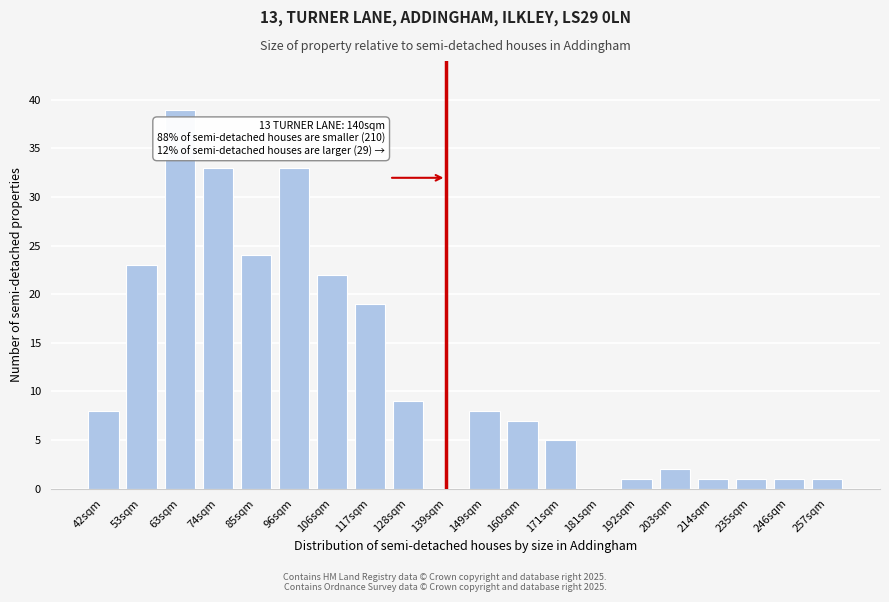

Reading left to right, extract all data points from this chart.

42sqm=8	53sqm=23	63sqm=39	74sqm=33	85sqm=24	96sqm=33	106sqm=22	117sqm=19	128sqm=9	139sqm=0	149sqm=8	160sqm=7	171sqm=5	181sqm=0	192sqm=1	203sqm=2	214sqm=1	235sqm=1	246sqm=1	257sqm=1